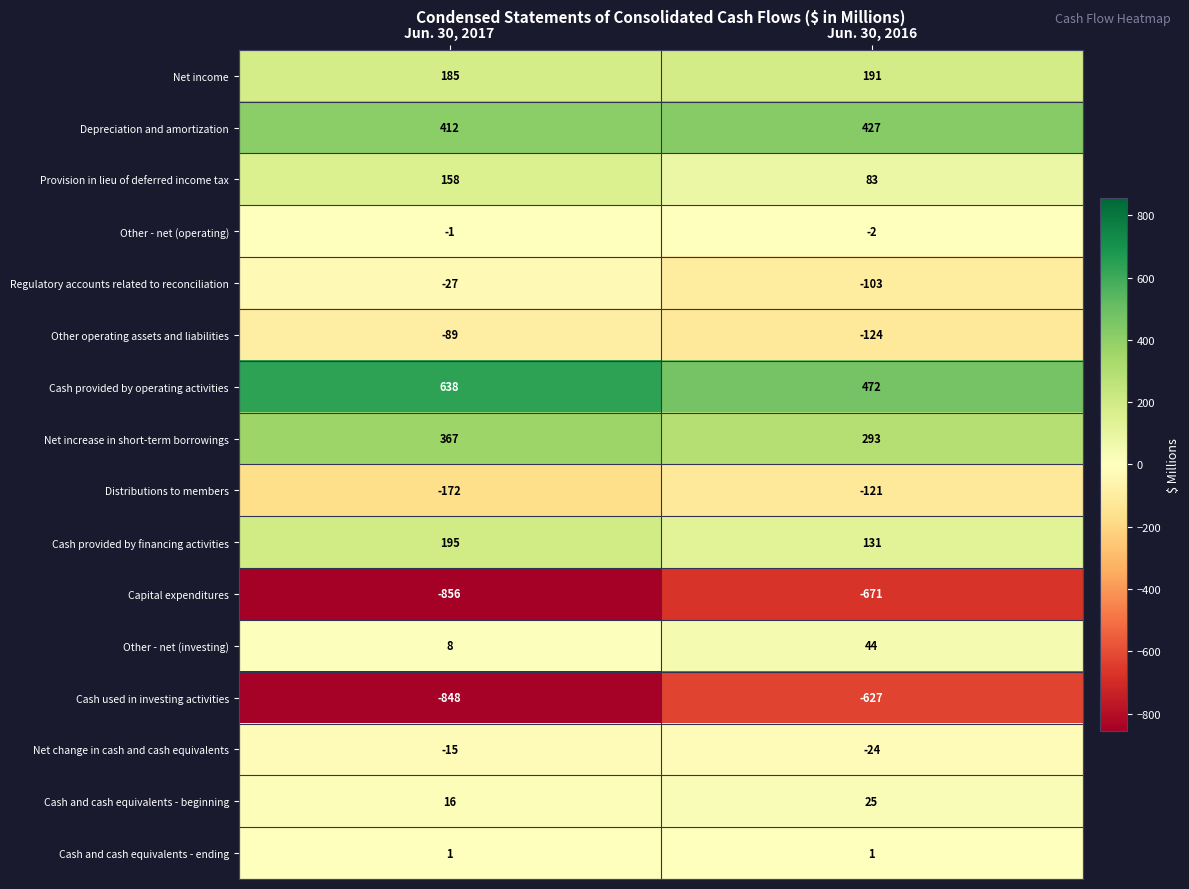

What is the total value across all series at Jun. 30, 2016?

-5